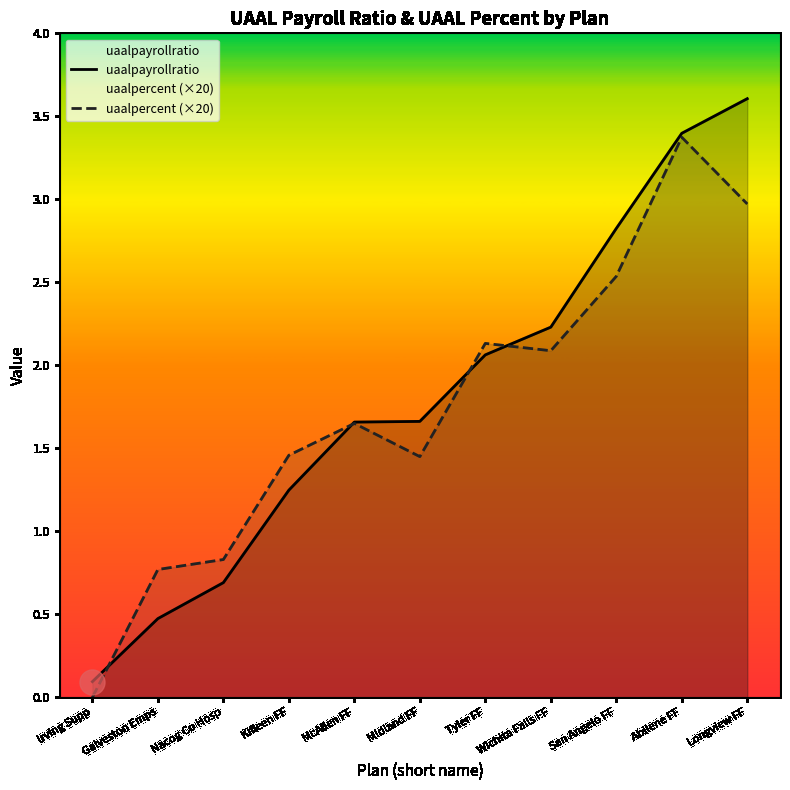

Where is the first local maximum for uaalpercent (×20)?

McAllen FF